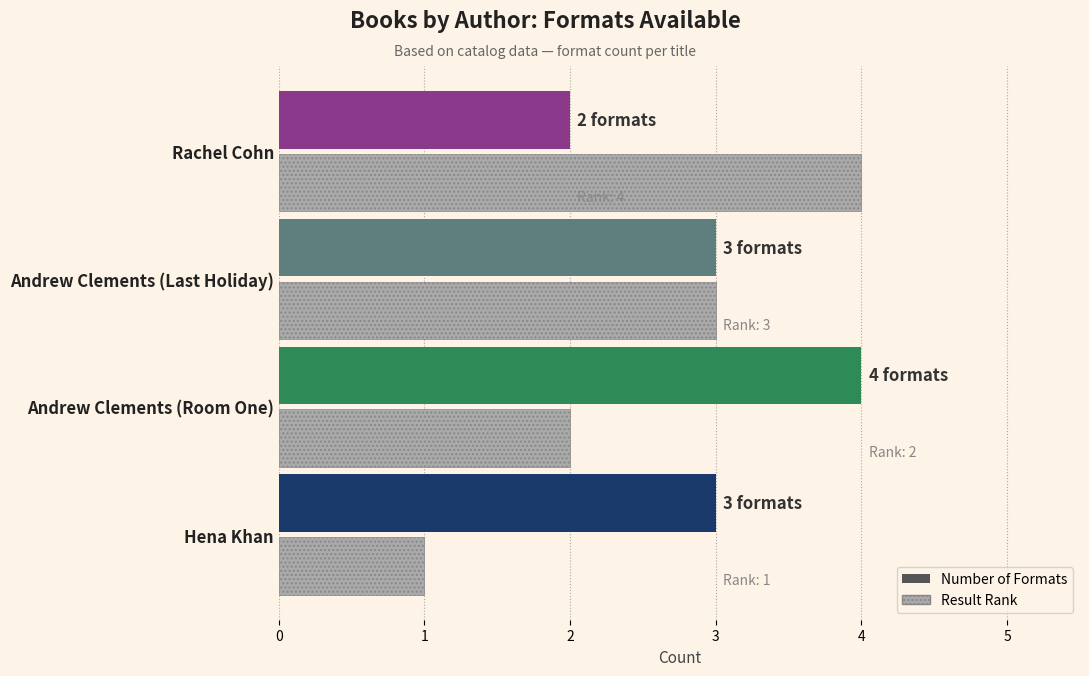

What is the sum of the Number of Formats values at Andrew Clements (Room One) and Hena Khan?

7